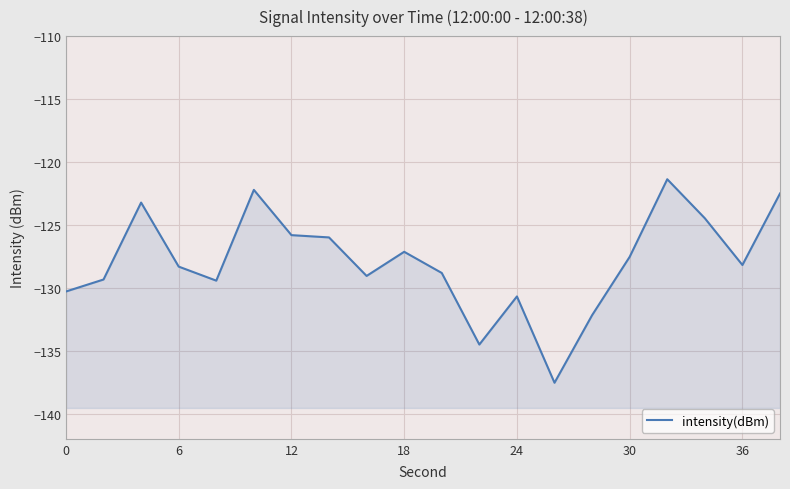

How many values exceed -128?

9